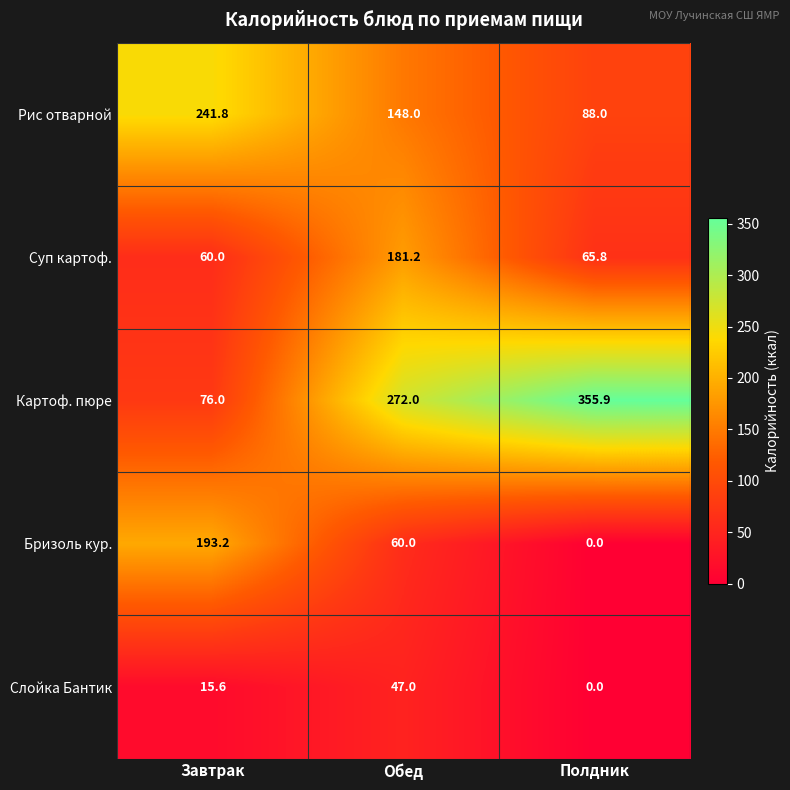

What is the sum of all Картоф. пюре values?

703.9